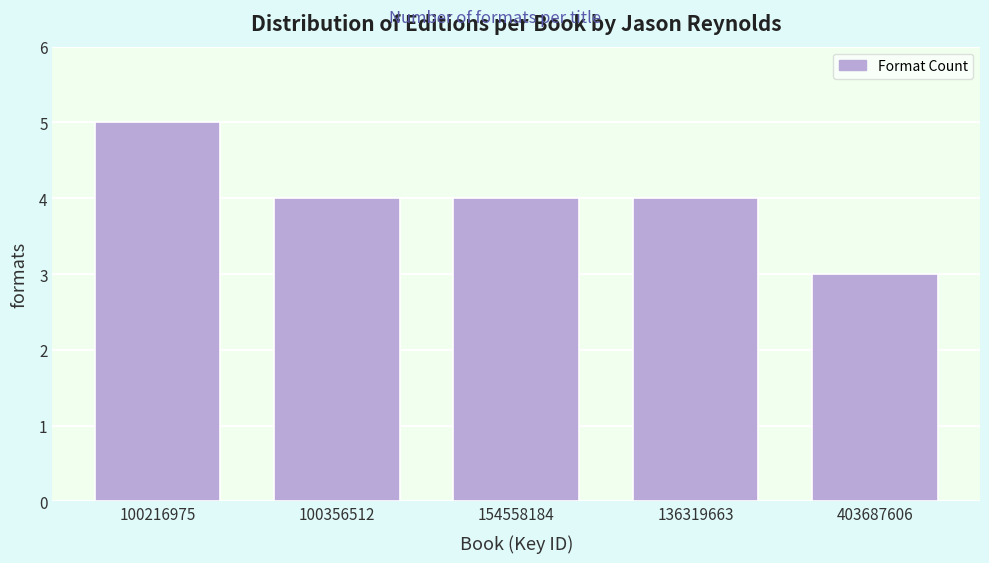

Reading left to right, what are all the values shown in this chart?

100216975=5	100356512=4	154558184=4	136319663=4	403687606=3